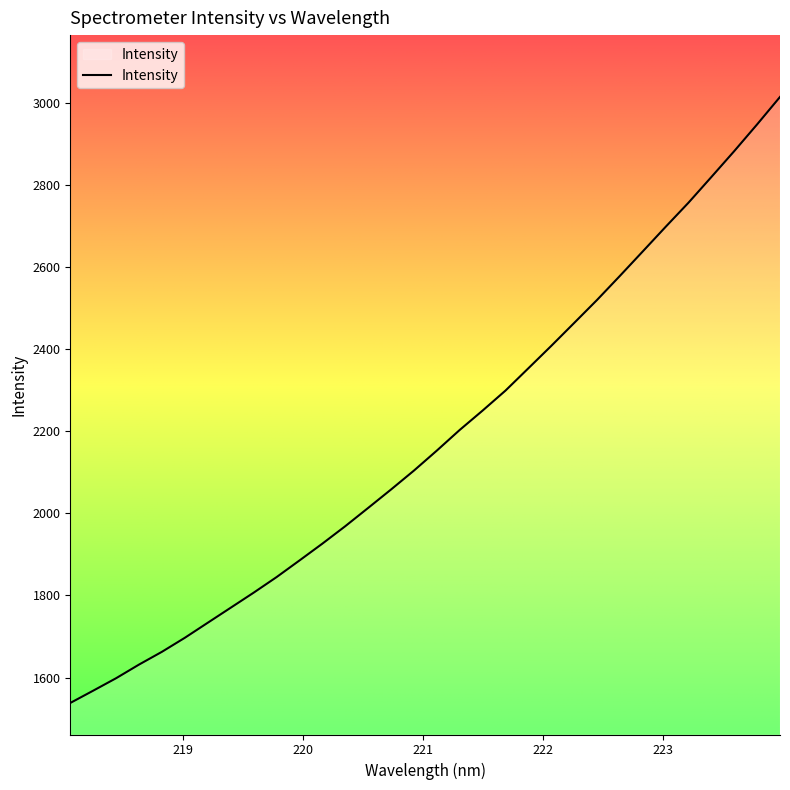

What is the minimum value shown in the chart?

1537.9